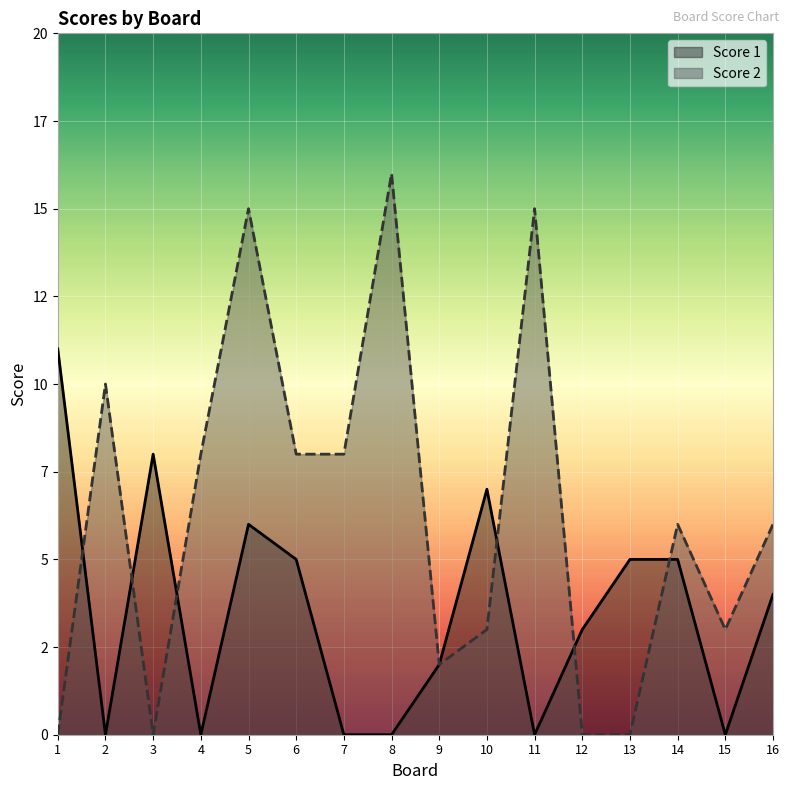

The value of Score 2 at 3 is 6. True or false?

False